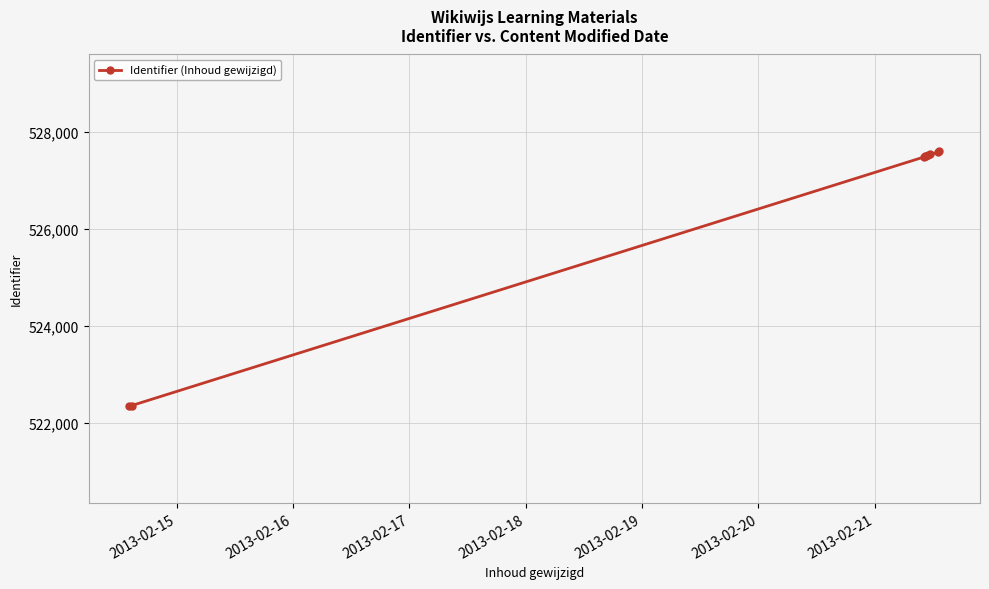

What is the value of the 1st point from the left?

522347